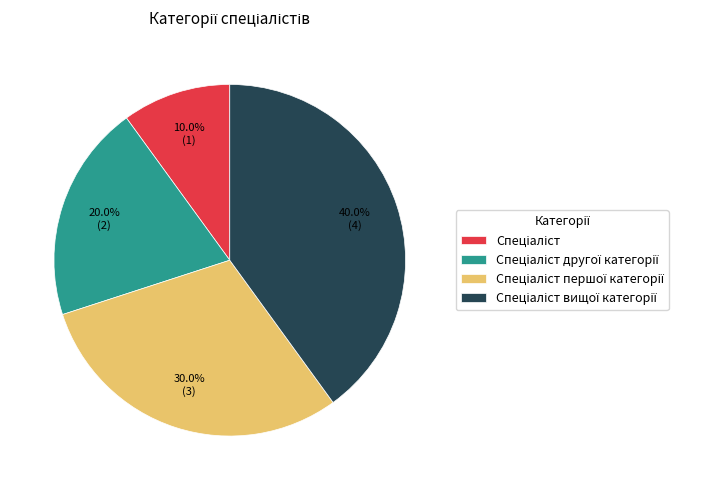

Is there any slice that represents more than half of the pie?

No